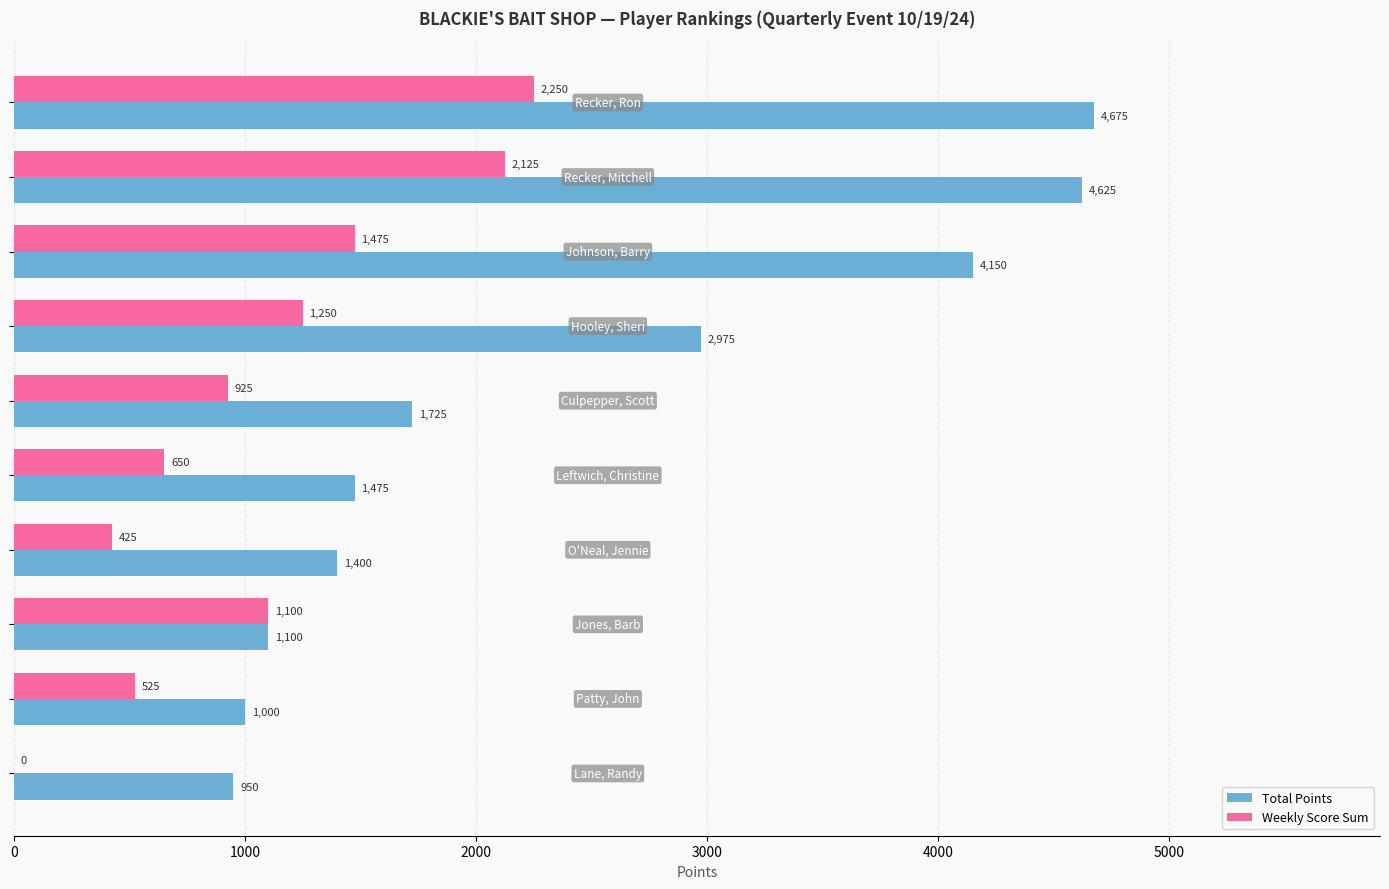

Which series has the largest total across all categories?

Total Points